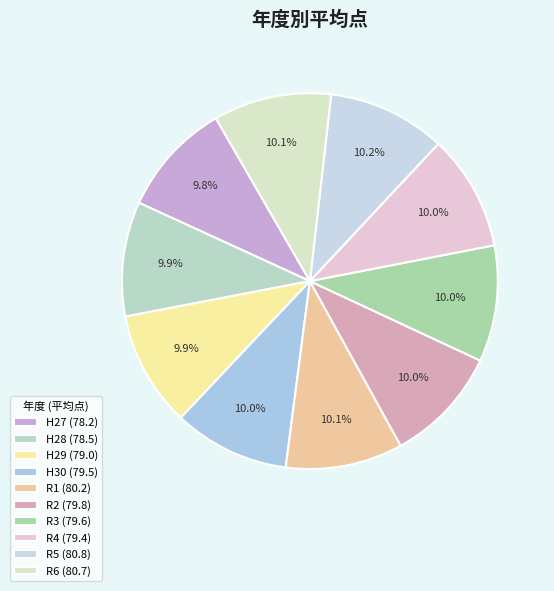

Is it true that R5 is 1% of the pie?

False